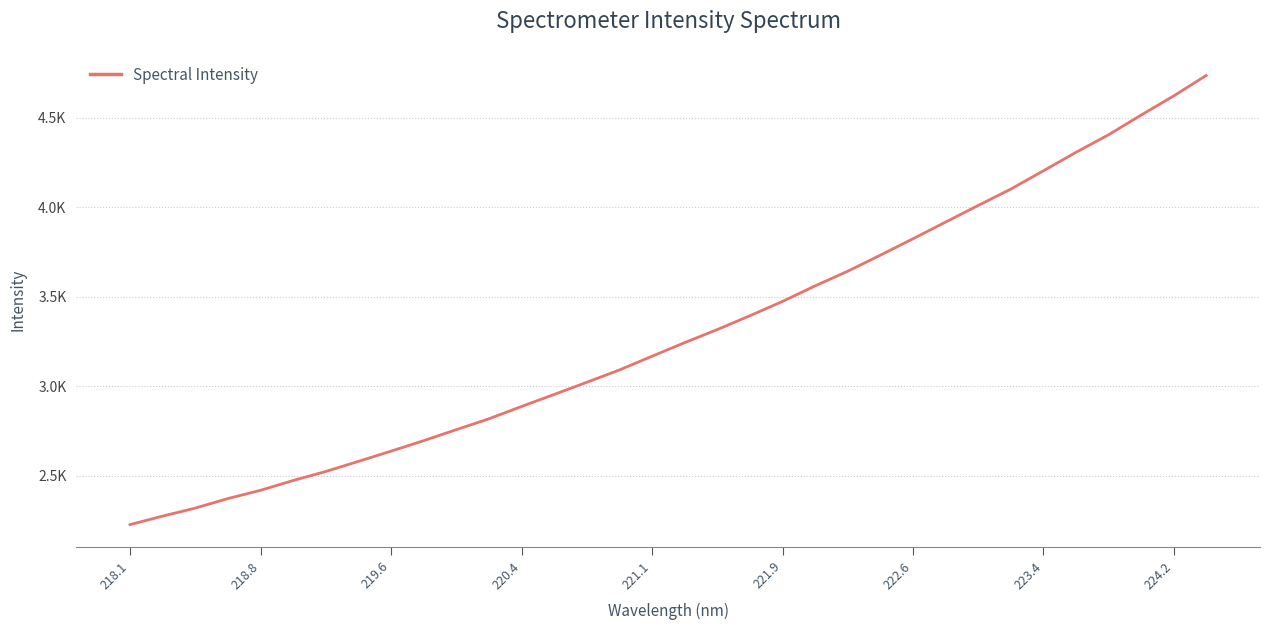

Is this an area chart (filled region under the line)?

No